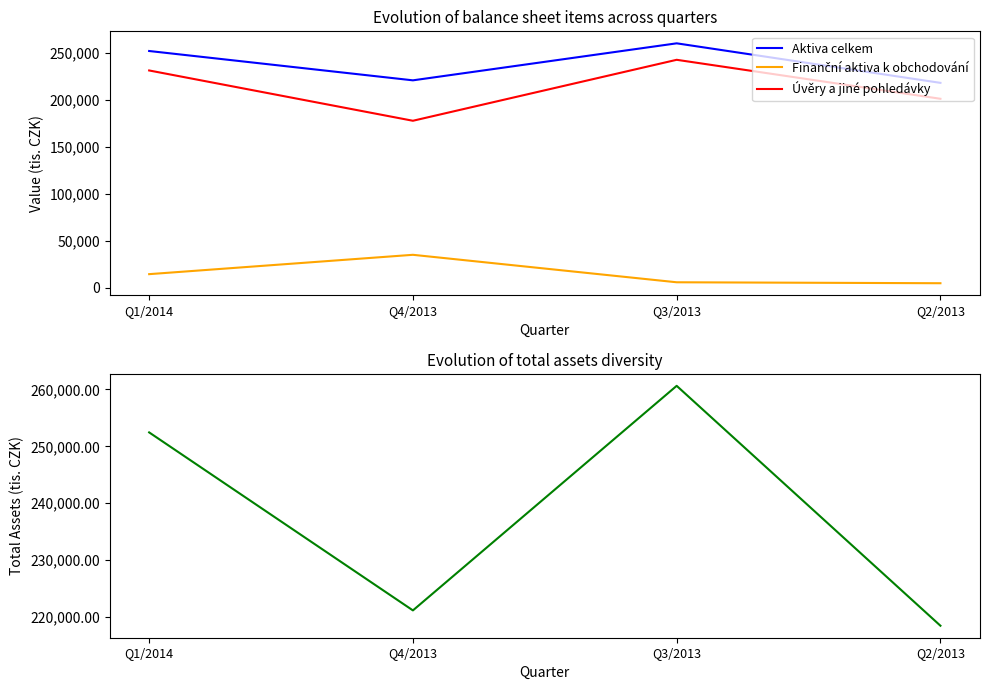

What is the highest value of the Aktiva celkem series?

260636